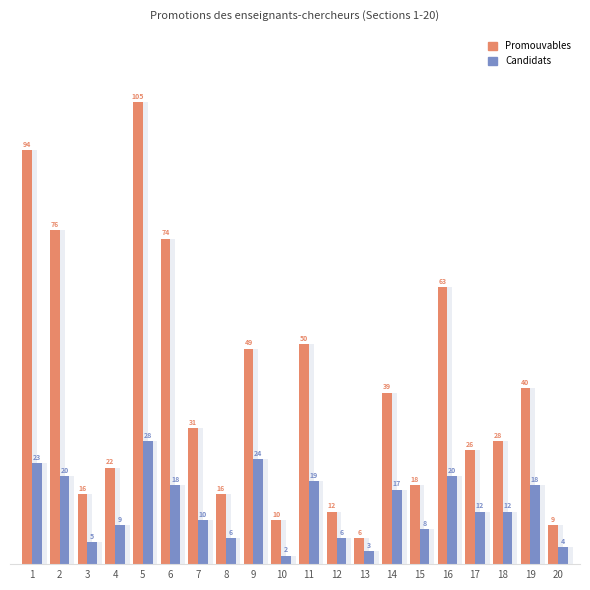

Between 9 and 12, which series saw the biggest shift?

Promouvables